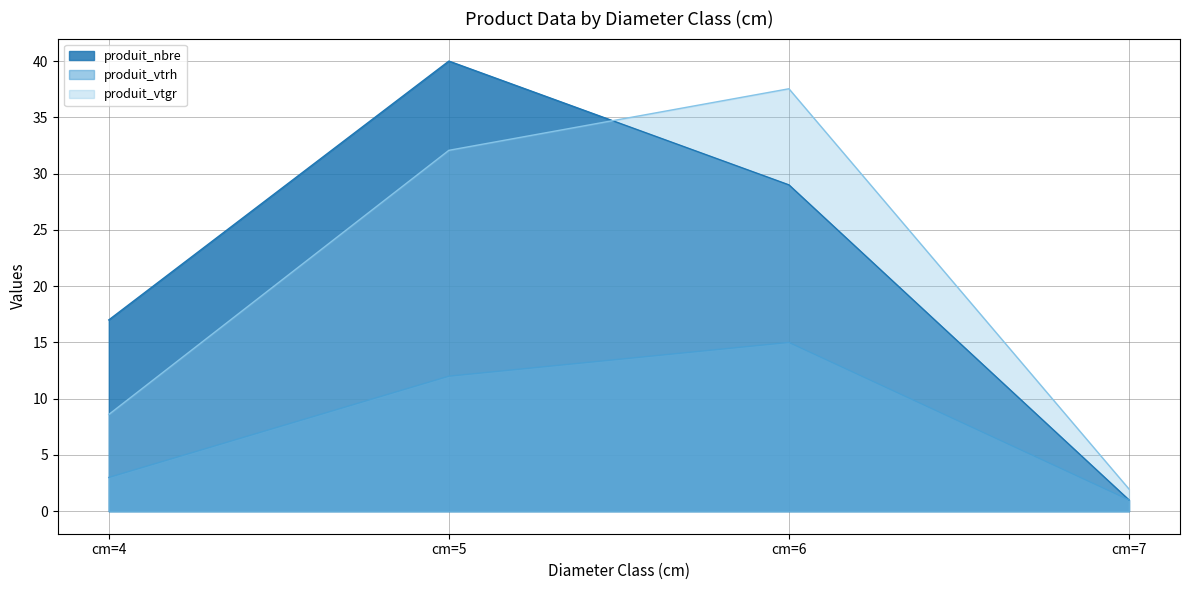

Where does the produit_vtrh series first go above 12?

cm=6